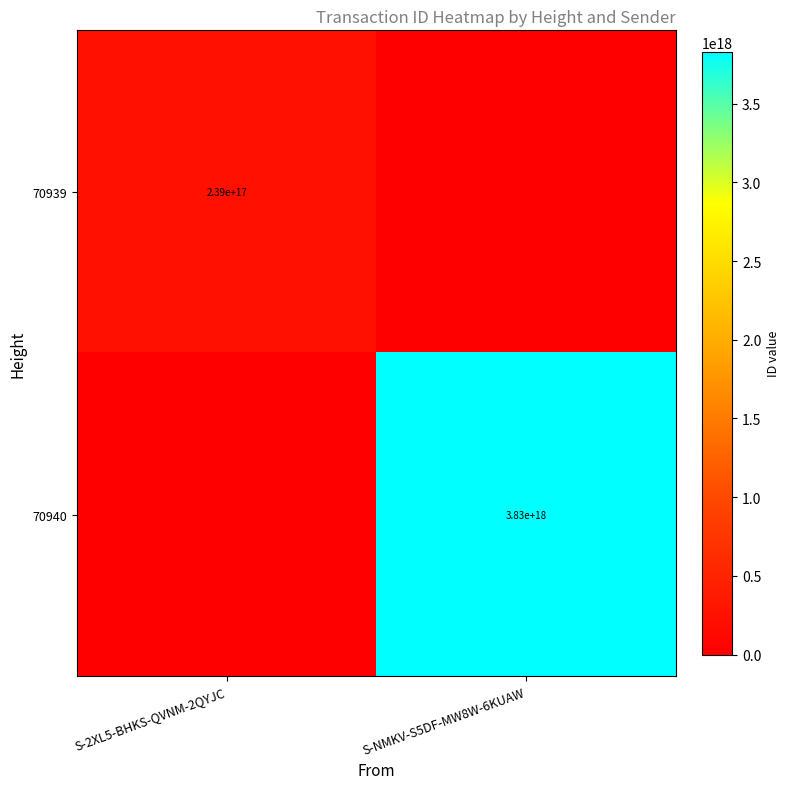

True or false: 70939 has a value of 239000000000000000 at S-2XL5-BHKS-QVNM-2QYJC.

True